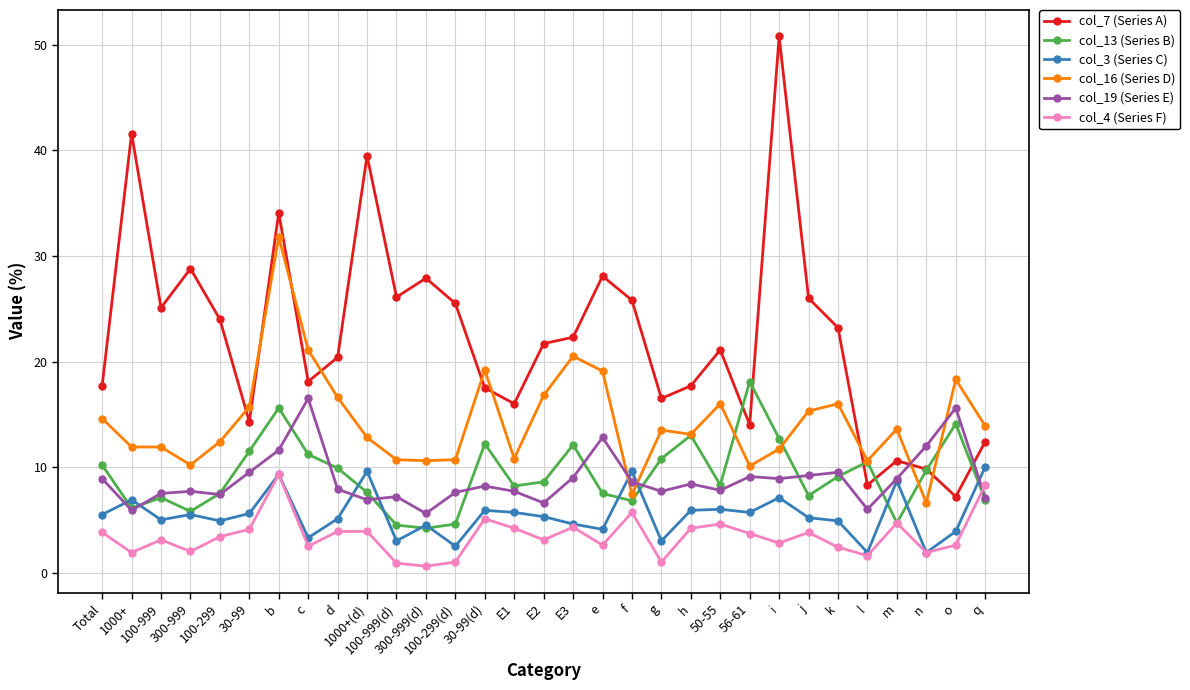

At which category does the chart reach its peak across all series?

i